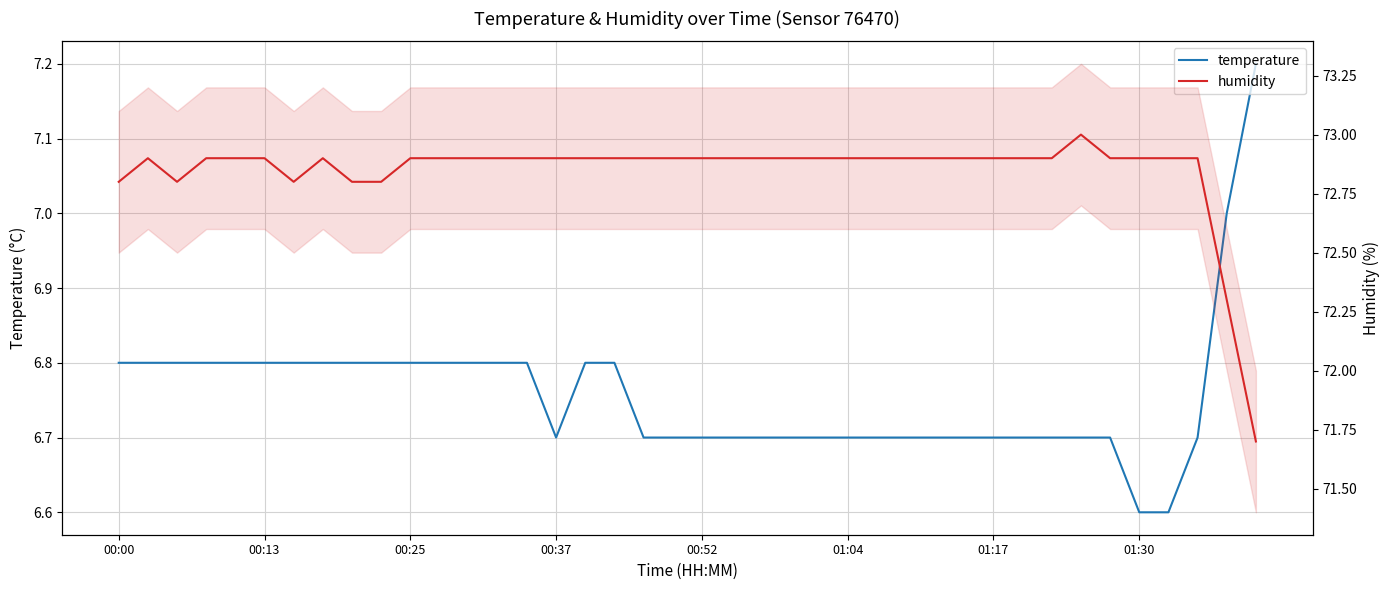

True or false: humidity and temperature intersect in this chart.

False